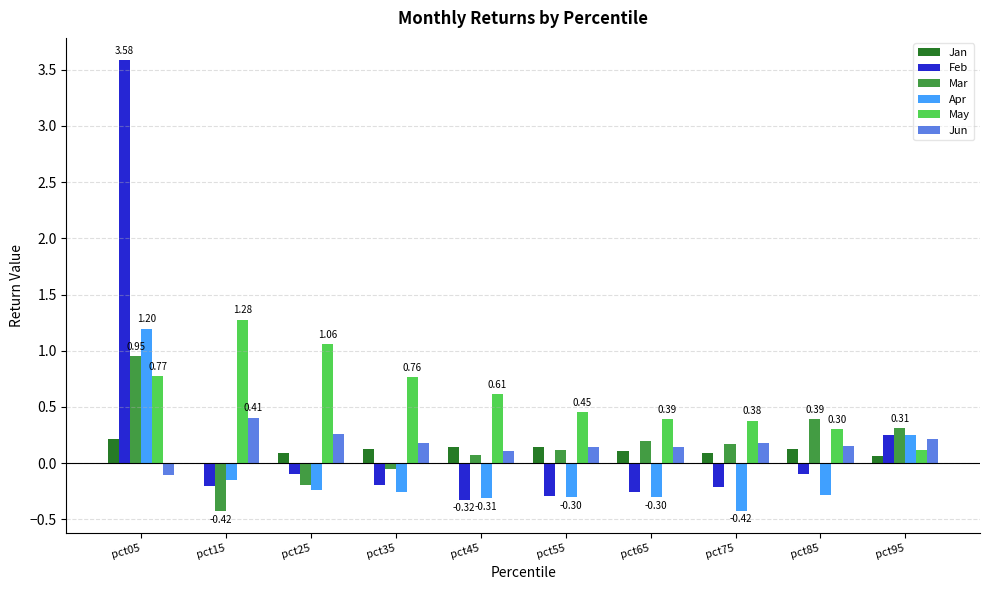

At which label does Jan first exceed 0?

pct05